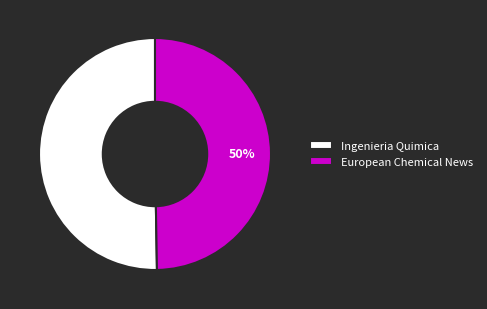

Is the sum of European Chemical News and Ingenieria Quimica greater than half?

Yes